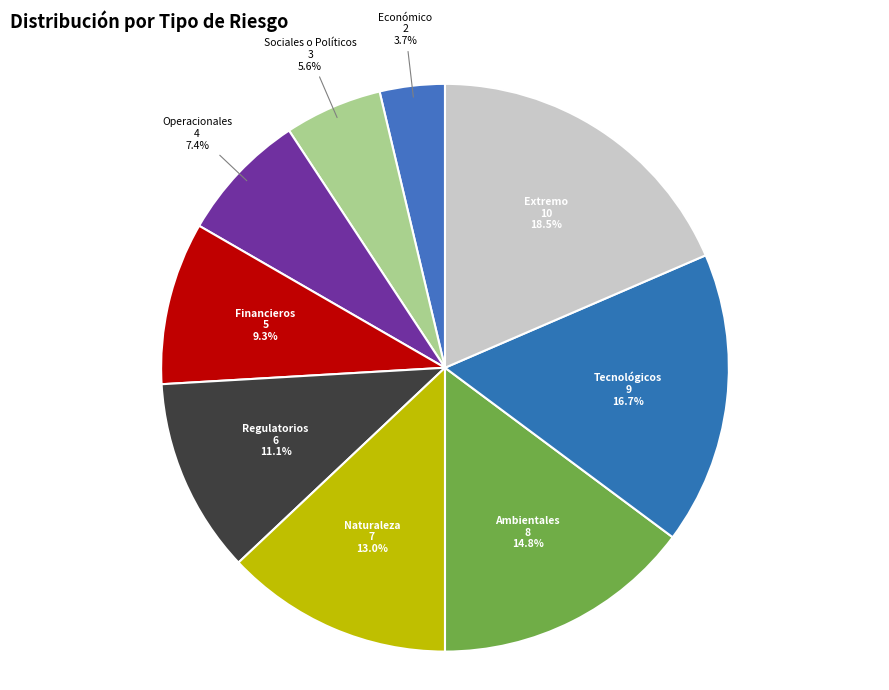

What is the smallest slice in the pie chart?

Económico